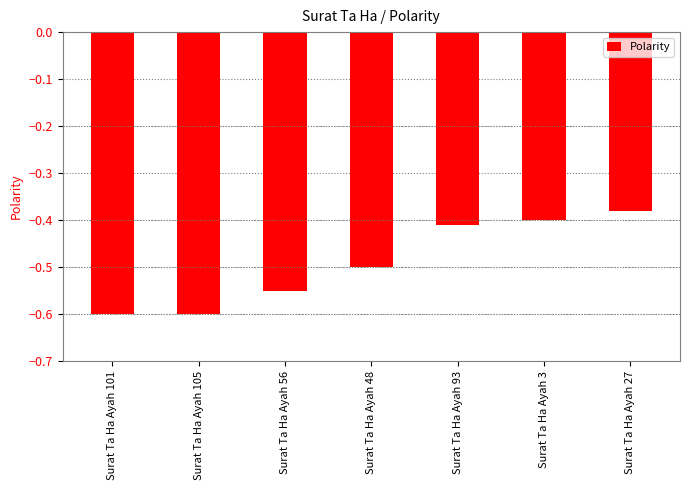

How many bars are there in total?

7